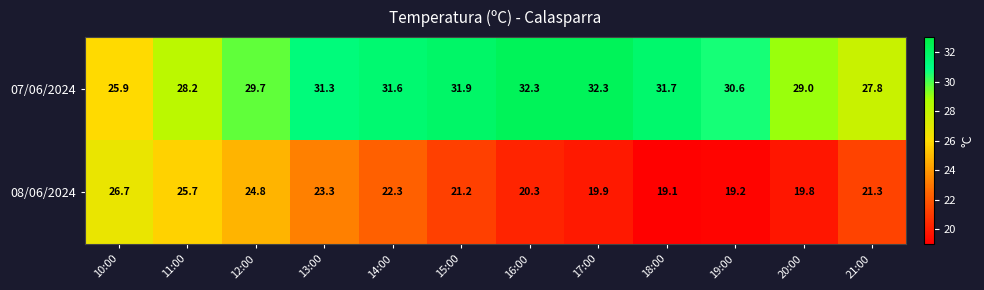

Which series has the largest total across all categories?

07/06/2024